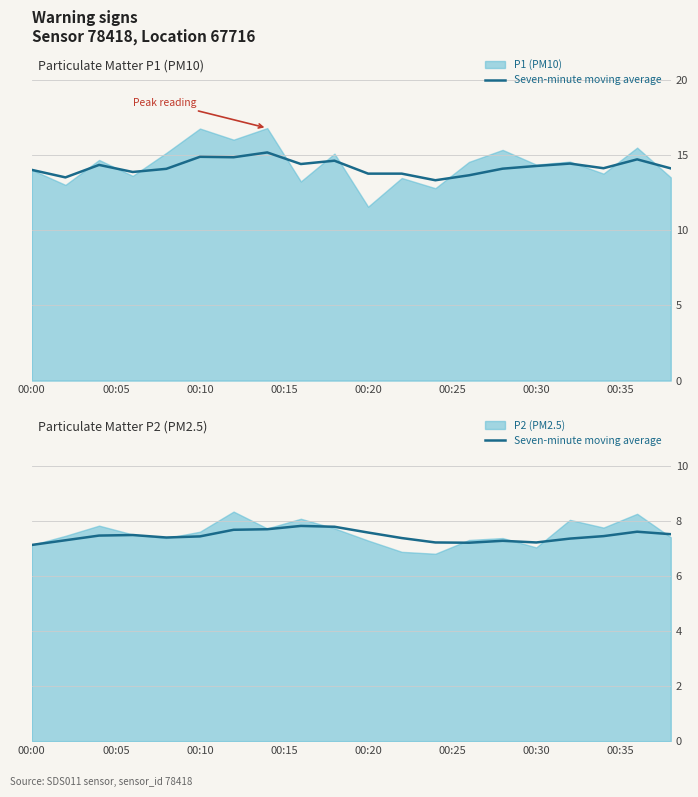

What position from the left is 00:00?

1